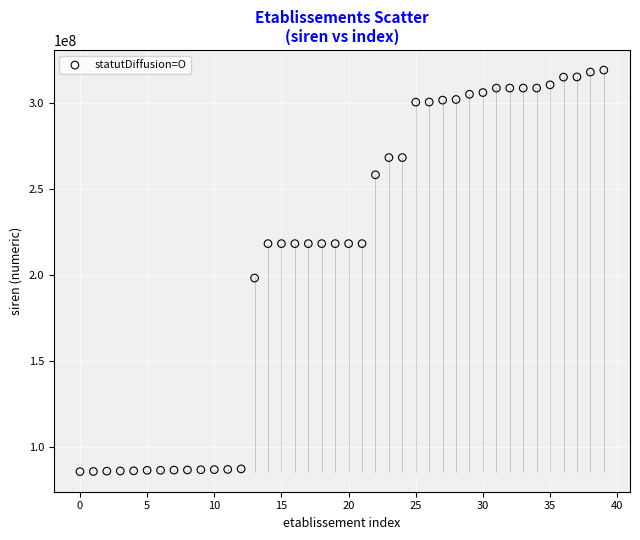

What Y value in the scatter plot is closest to 202280351?

198100398